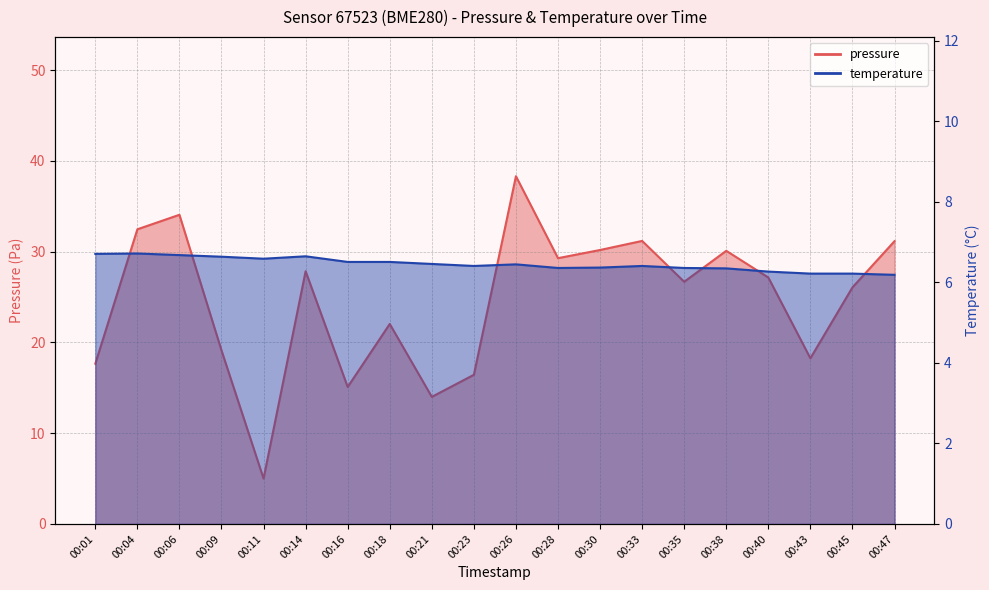

At 00:16, list the series in order from largest to smallest.

pressure, temperature